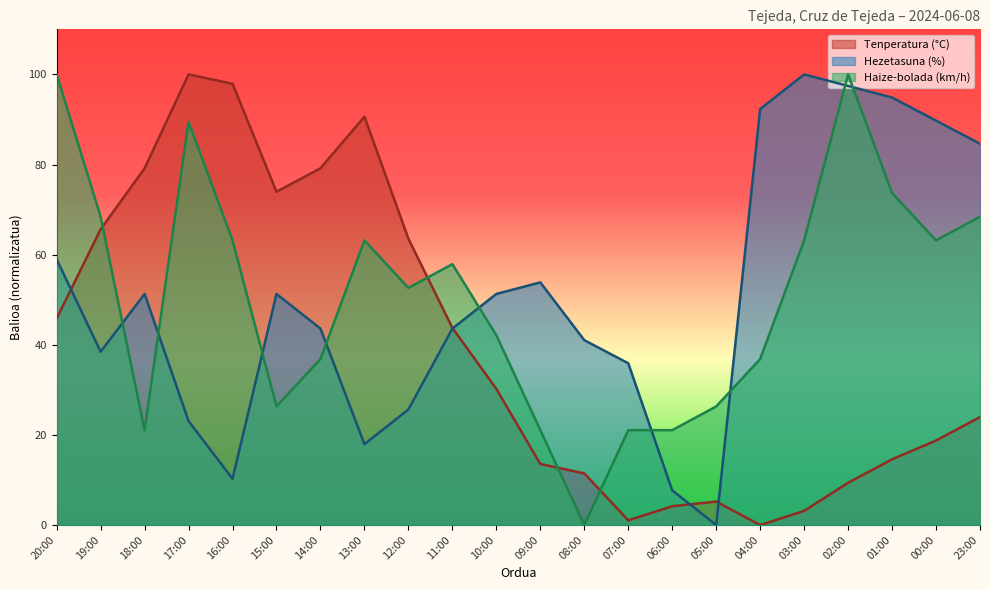

Where is the first local maximum for Hezetasuna (%)?

18:00